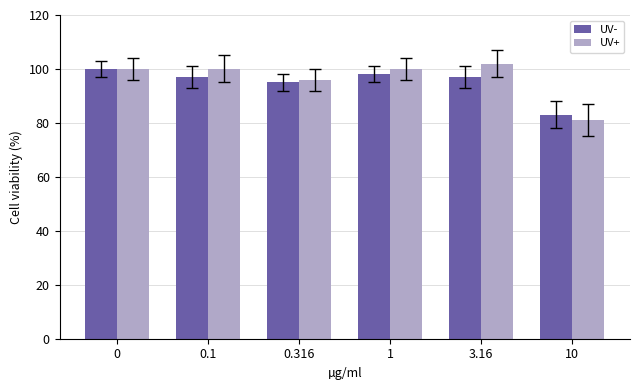

At which category does the chart reach its minimum across all series?

10